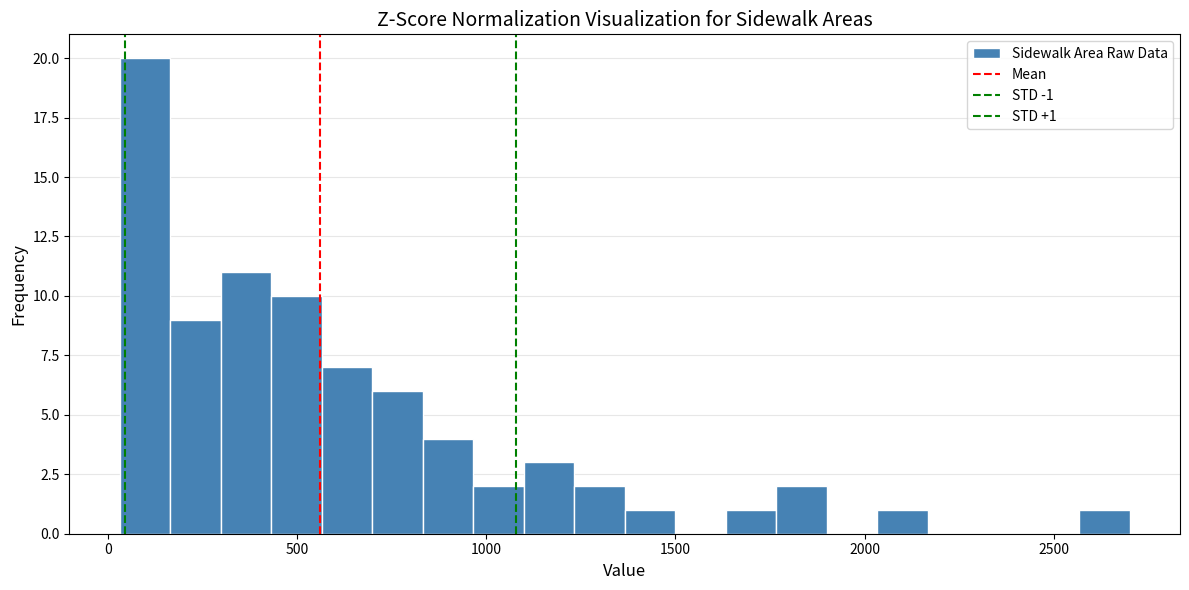

Read against the x-axis, roughly where is the centre of the tallest bar?

100